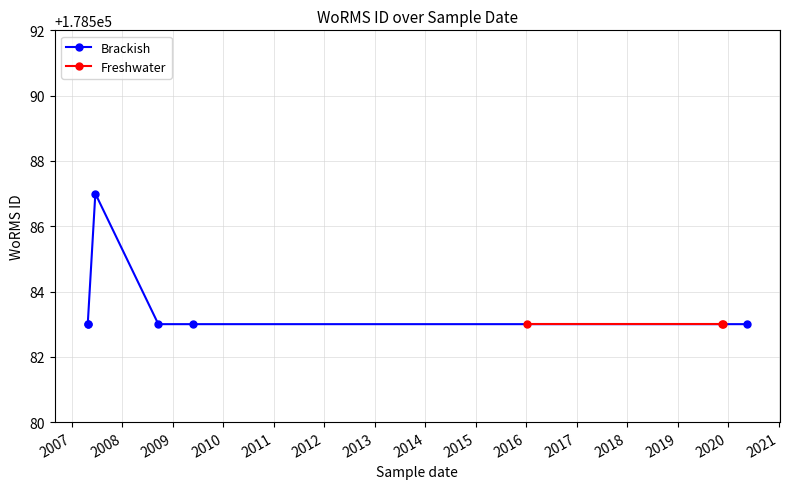

Where is the first local maximum?

19-06-2007